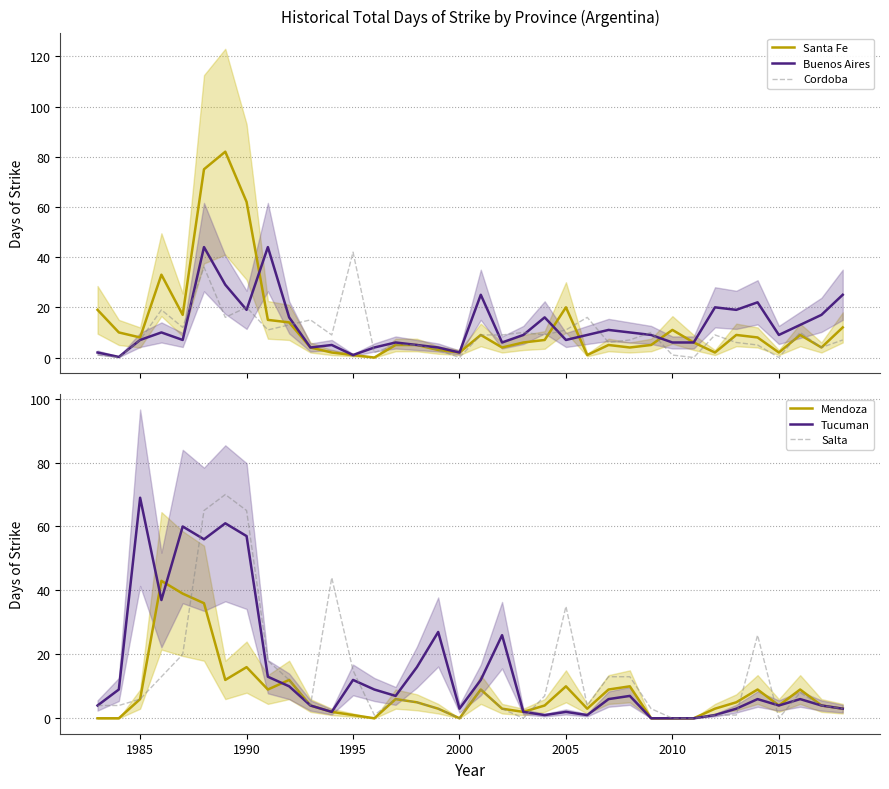

Which series has the widest spread of values?

Santa Fe